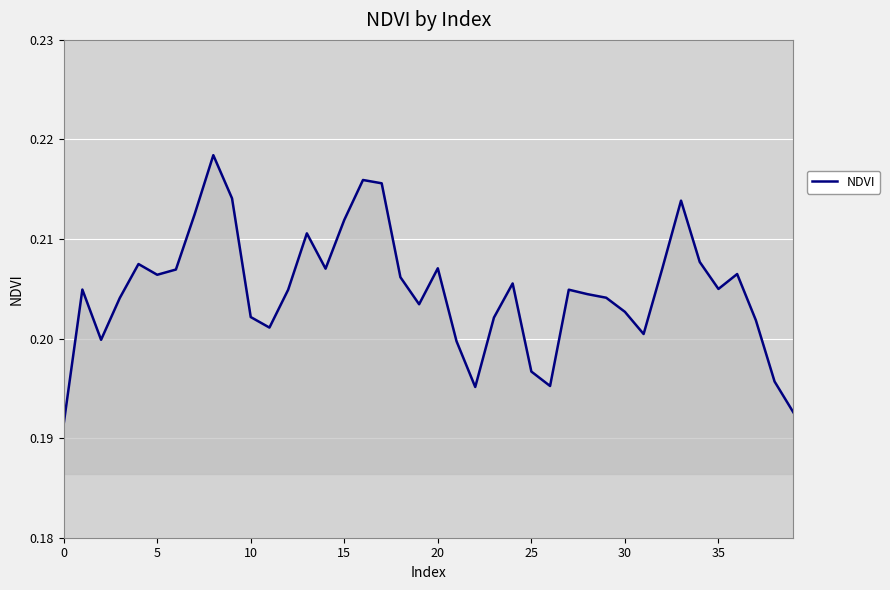

Does the chart display data point markers on the line(s)?

No